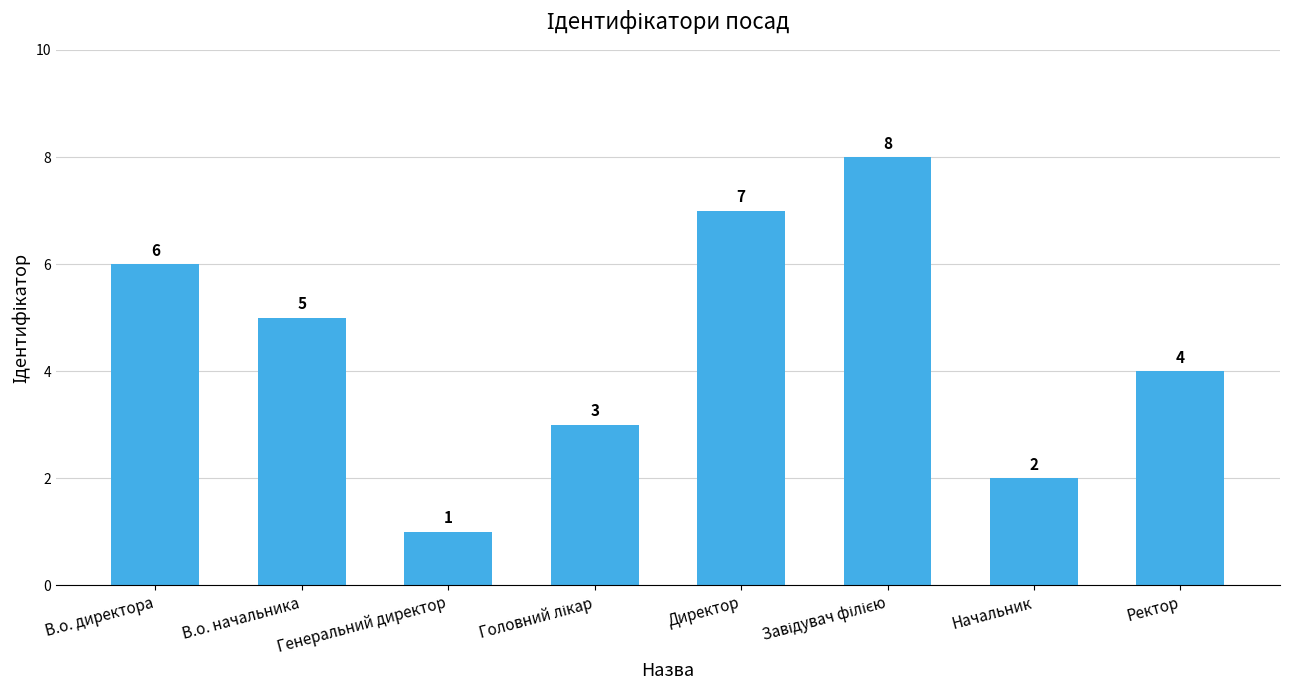

The value at Генеральний директор is 1. True or false?

True